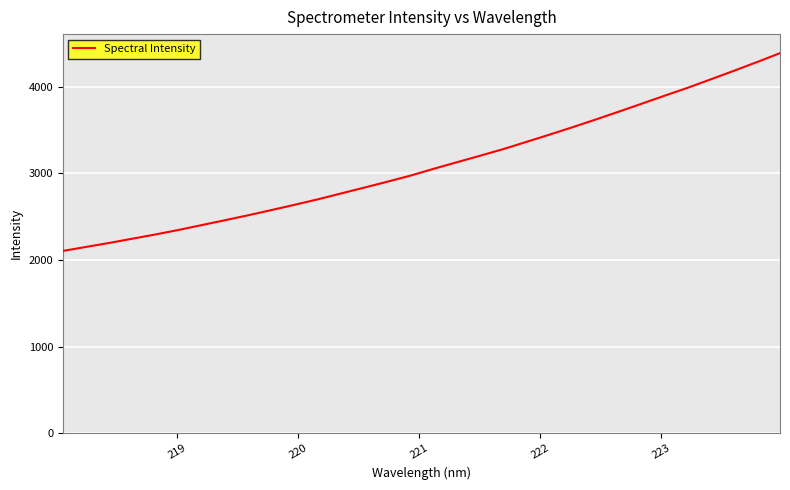

What is the smallest value displayed?

2104.8